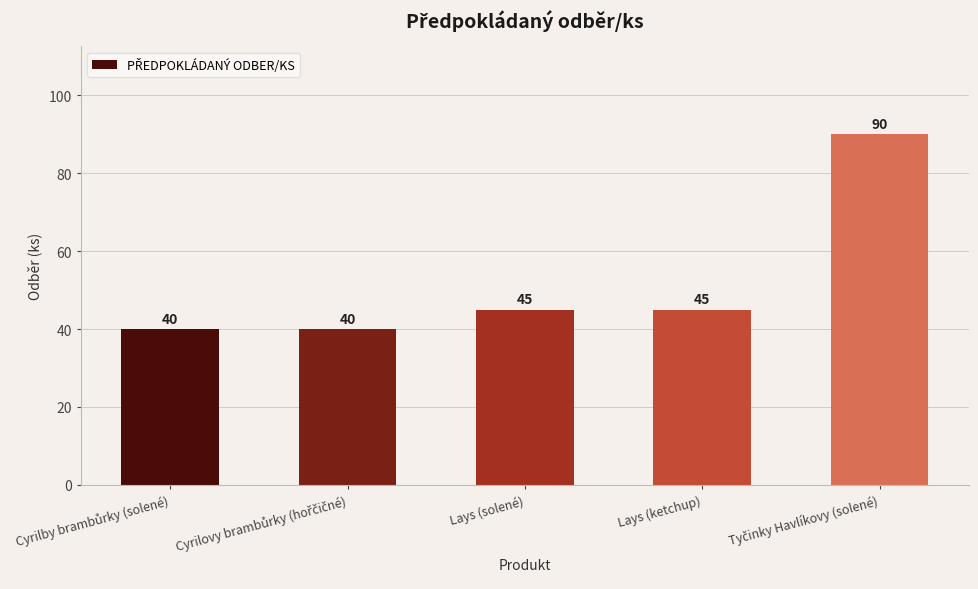

Count the values in the range 40 to 45.

4